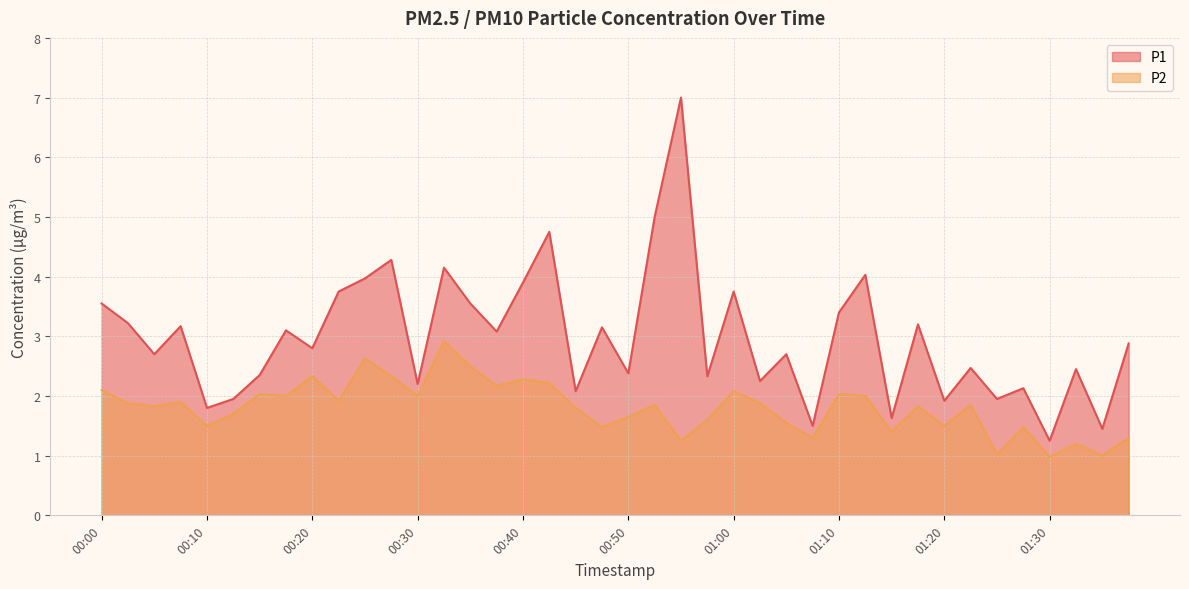

Rank the categories by P2 value from highest to lowest.

00:32, 00:25, 00:35, 00:20, 00:27, 00:40, 00:42, 00:37, 00:00, 01:00, 00:15, 01:10, 00:17, 00:30, 01:13, 00:22, 00:07, 00:02, 01:03, 00:52, 01:23, 00:05, 01:18, 00:45, 00:12, 00:50, 00:57, 01:05, 00:10, 01:20, 00:47, 01:28, 01:15, 01:08, 01:38, 00:55, 01:33, 01:25, 01:35, 01:30